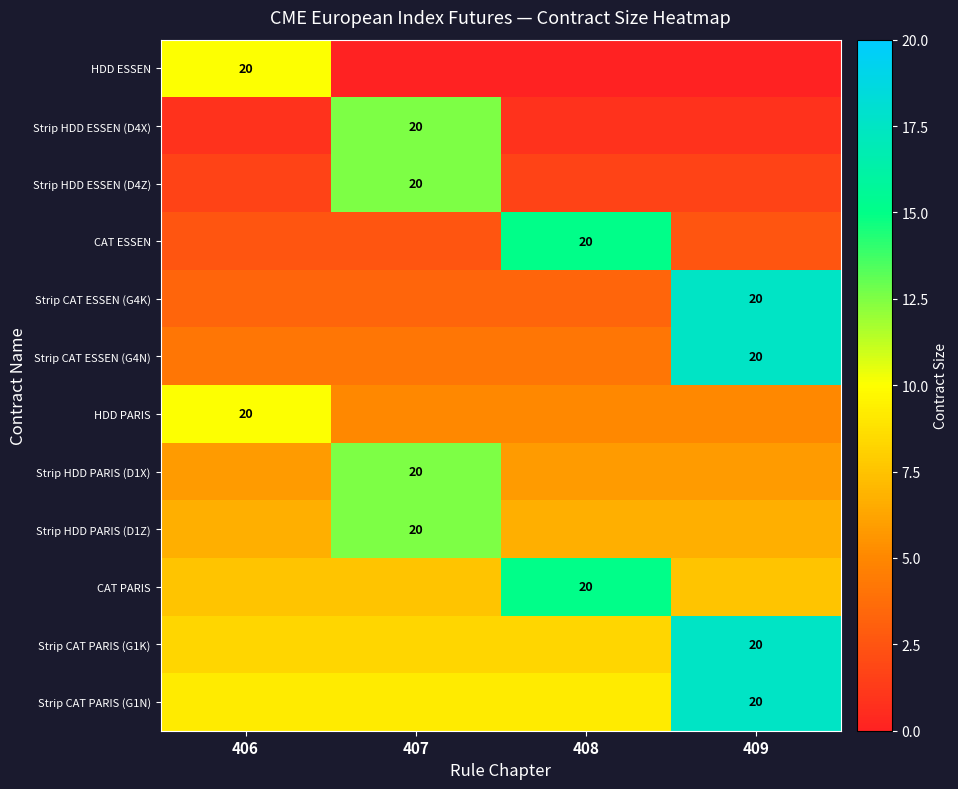

What is the total value across all series at 406?

70.0